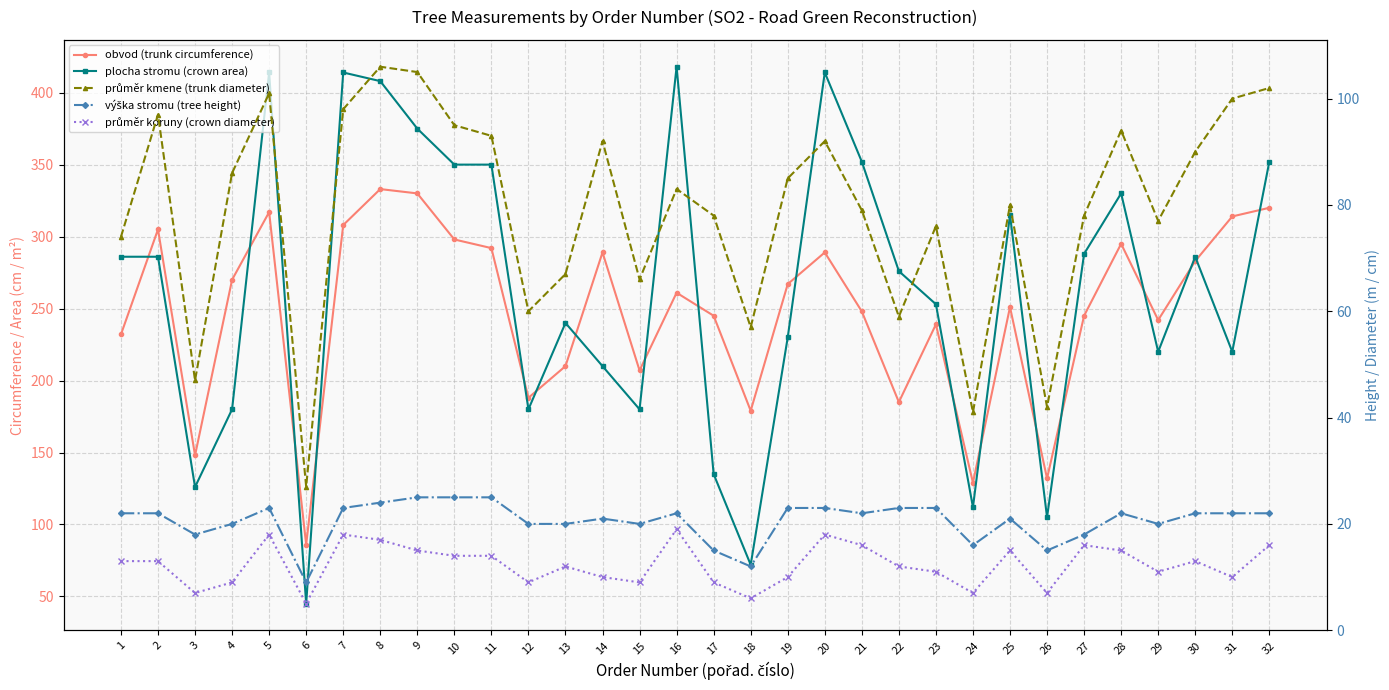

True or false: obvod (trunk circumference) and průměr kmene (trunk diameter) cross at least once.

False